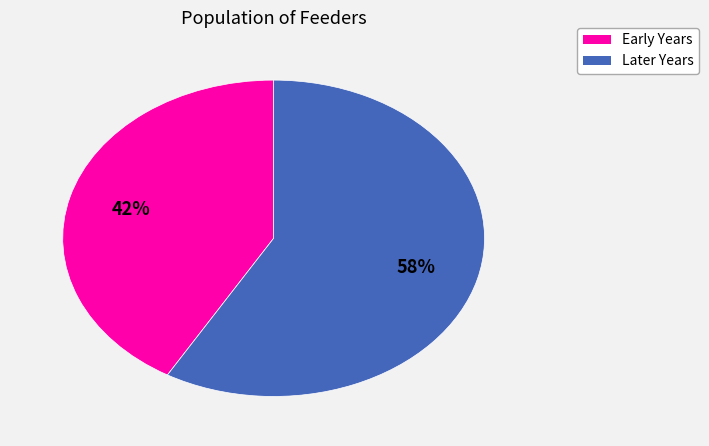

Does any single category account for the majority?

Yes